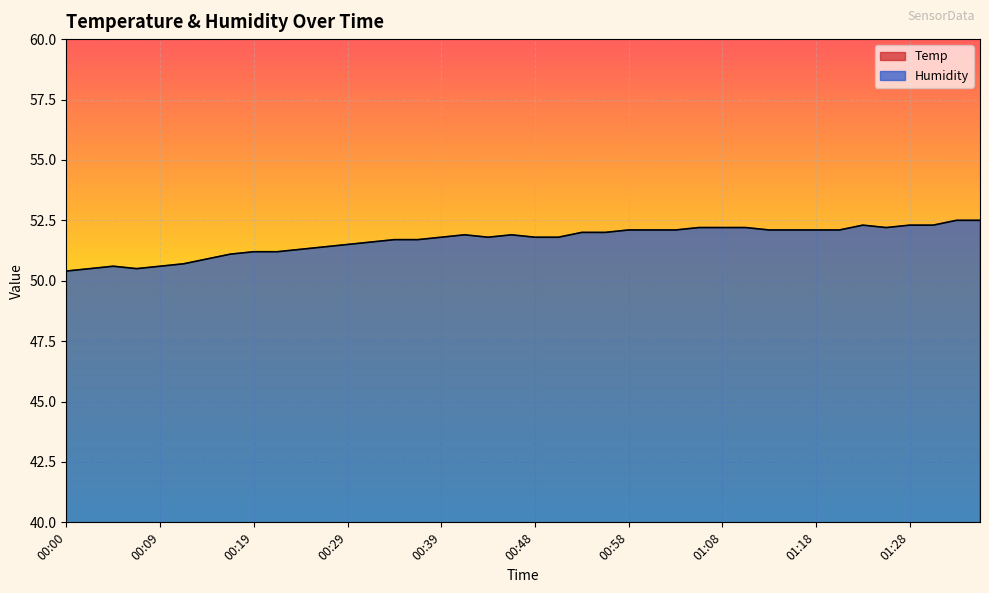

What value does the Humidity series have at 00:36?

51.7